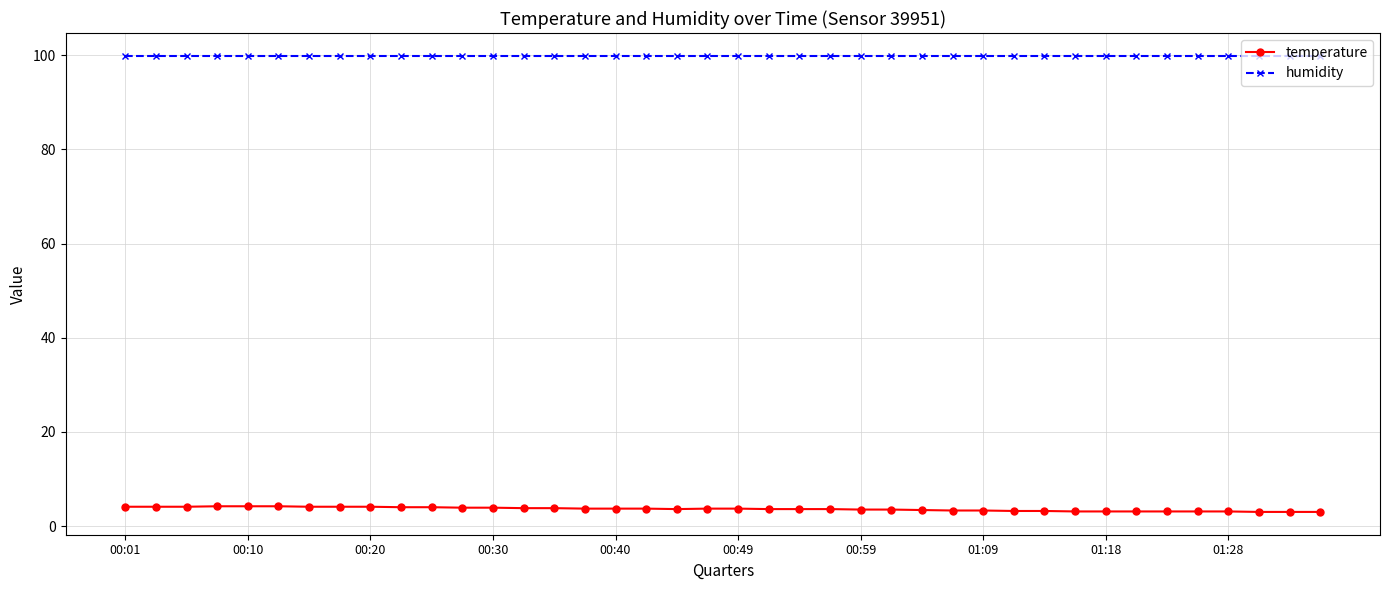

True or false: temperature and humidity intersect in this chart.

False